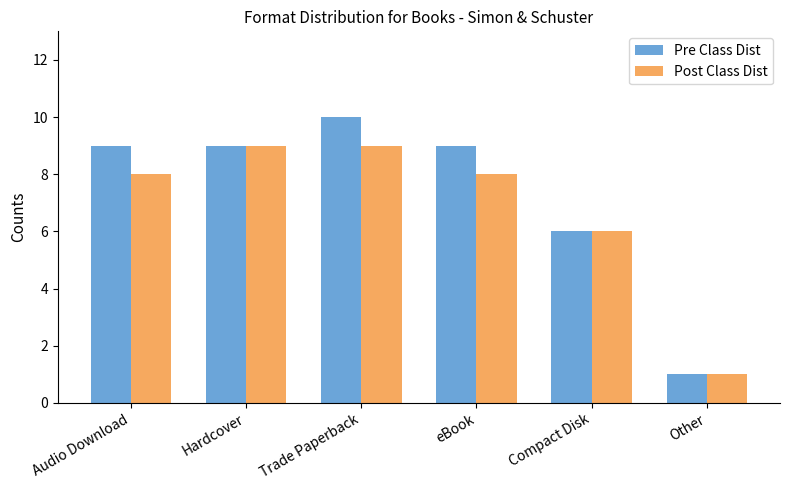

What is the maximum value for Pre Class Dist?

10